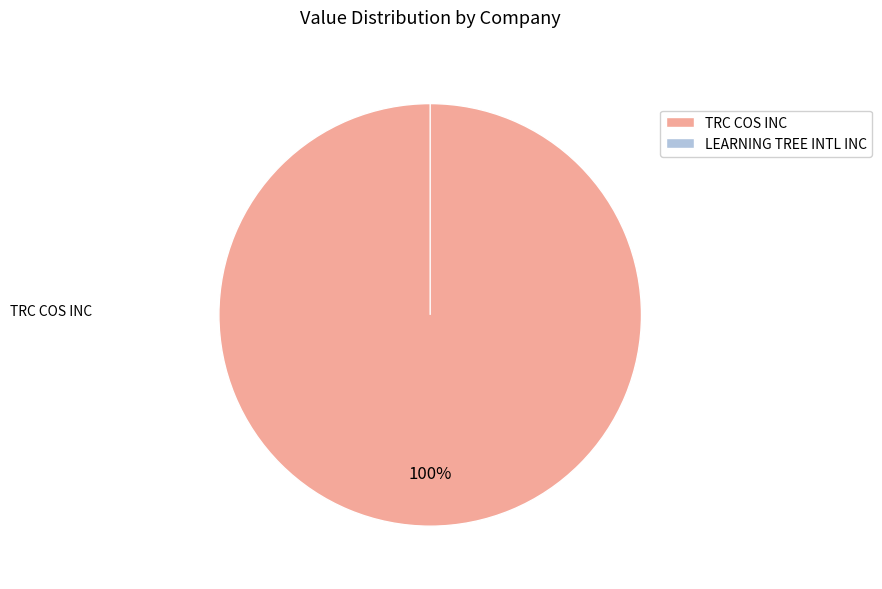

Which category has the biggest portion of the pie?

TRC COS INC